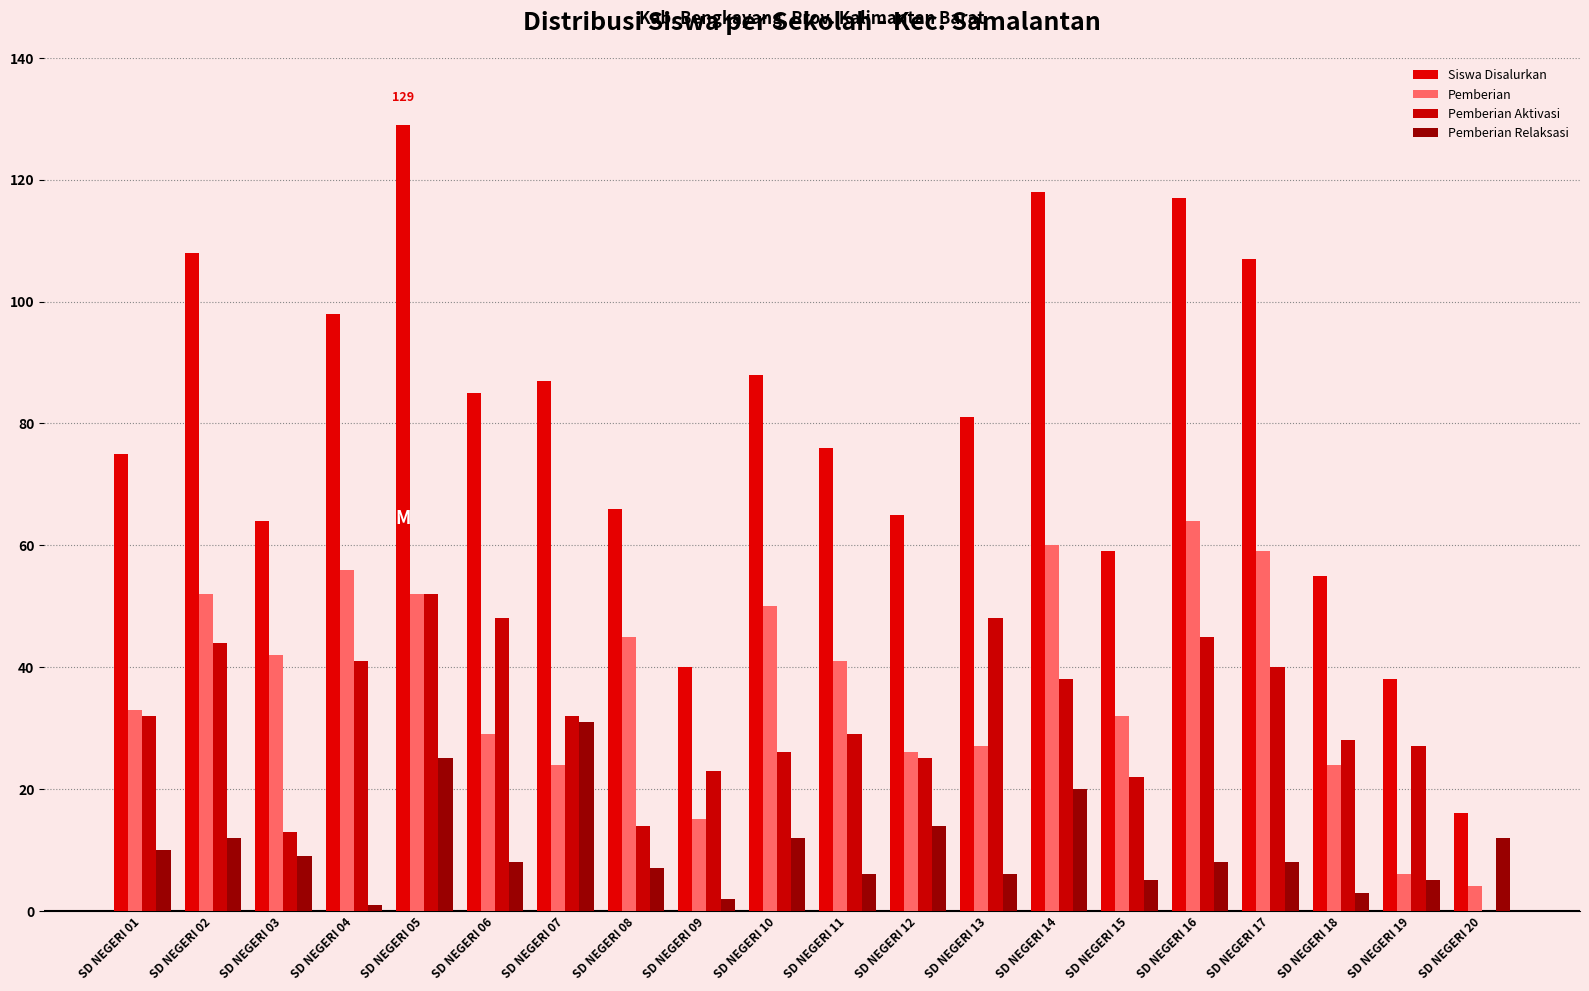

How many positive values does the Pemberian Aktivasi series have?

19